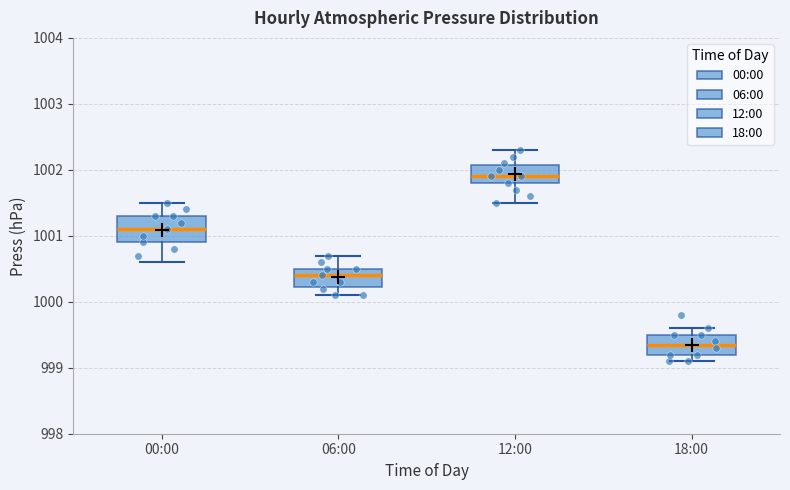

Which box's median line is the lowest?

18:00